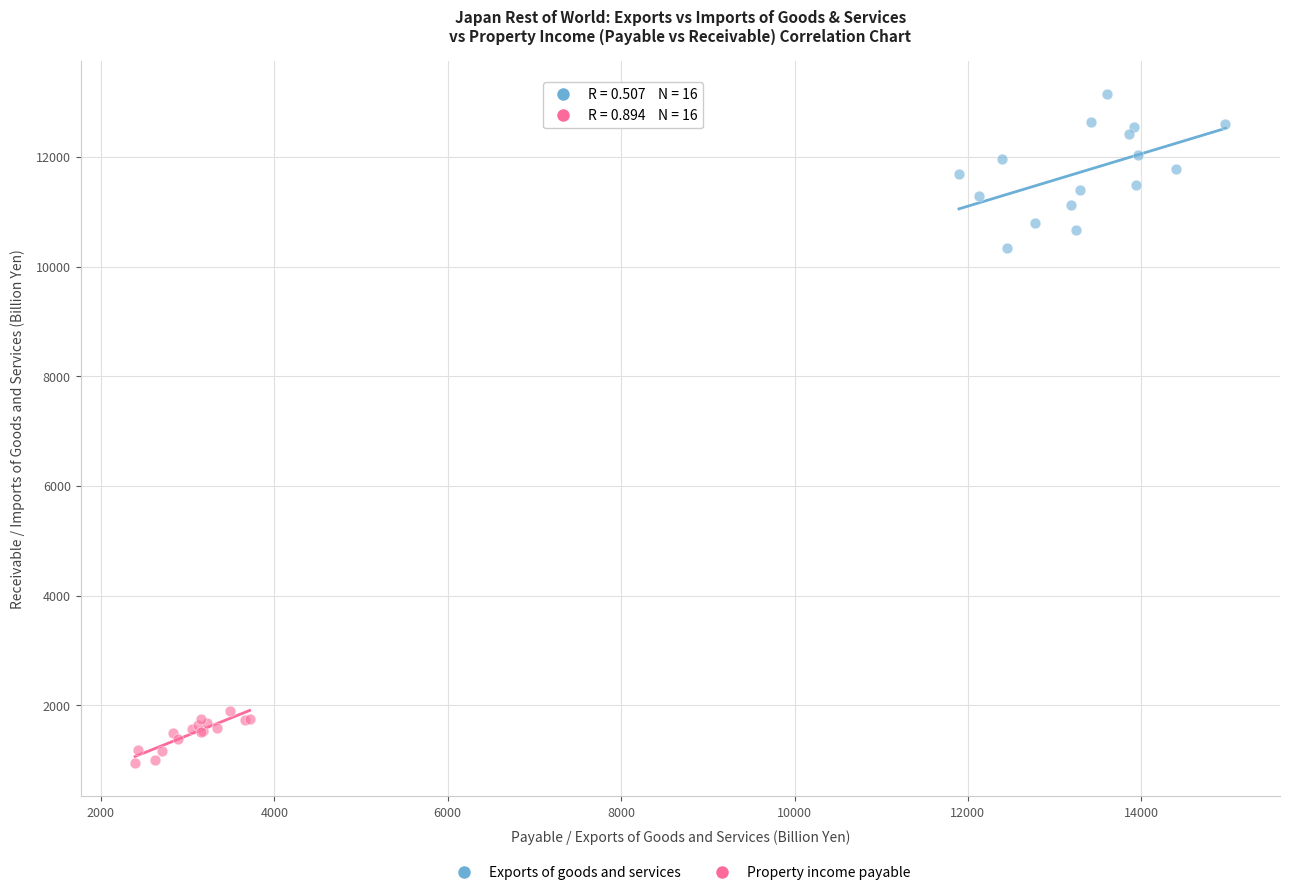

Which series contains the highest Y value?

Exports of goods and services